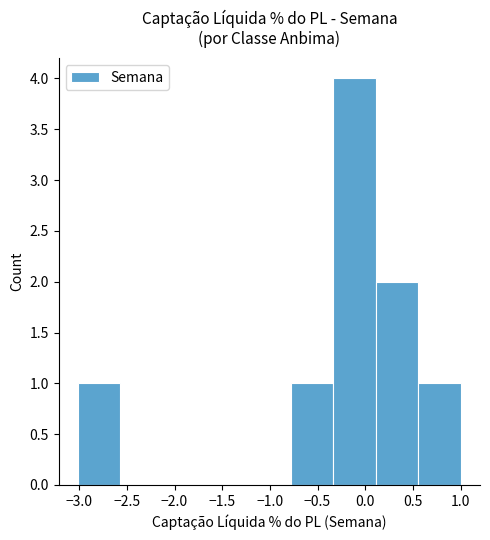

How tall is the bar that spans -3.00 to -2.55 on the x-axis? Neither the bar edges nor the heights are printed on the chart, so give them approximately, as read against the axes.

1